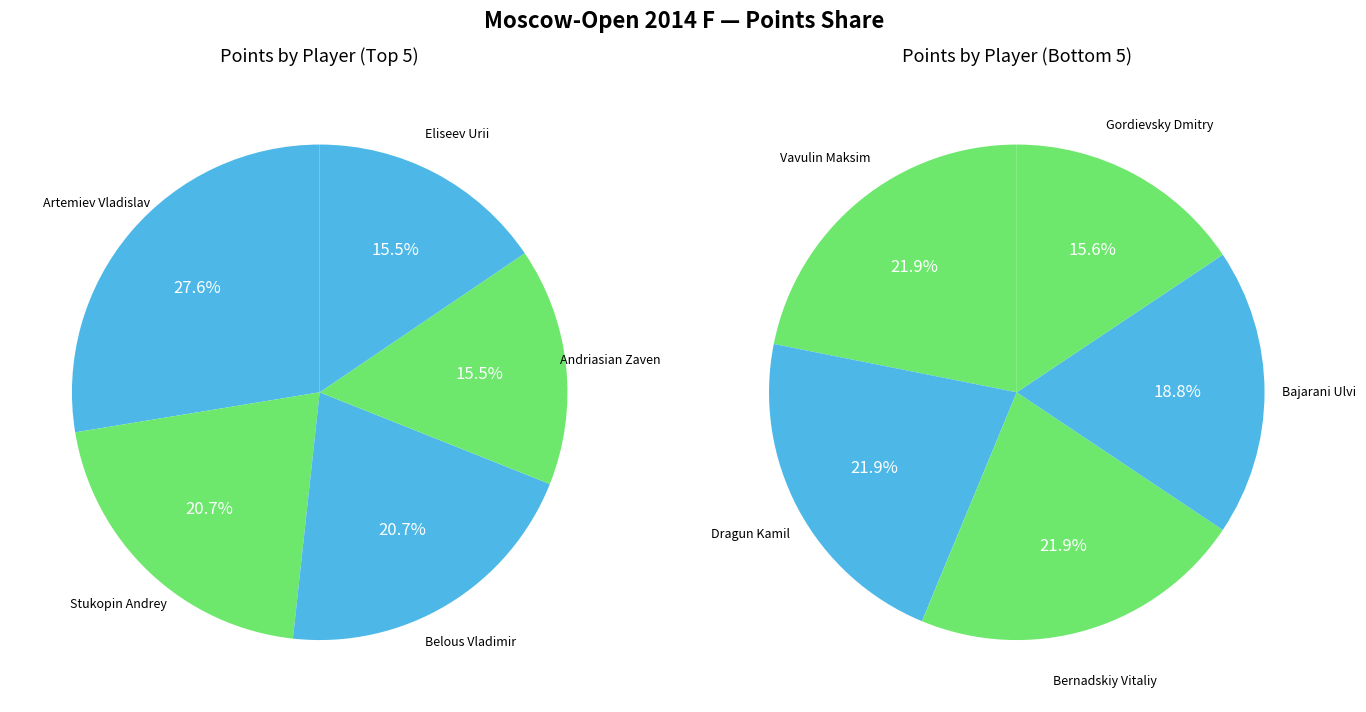

Is it true that Artemiev Vladislav is 26% of the pie?

False